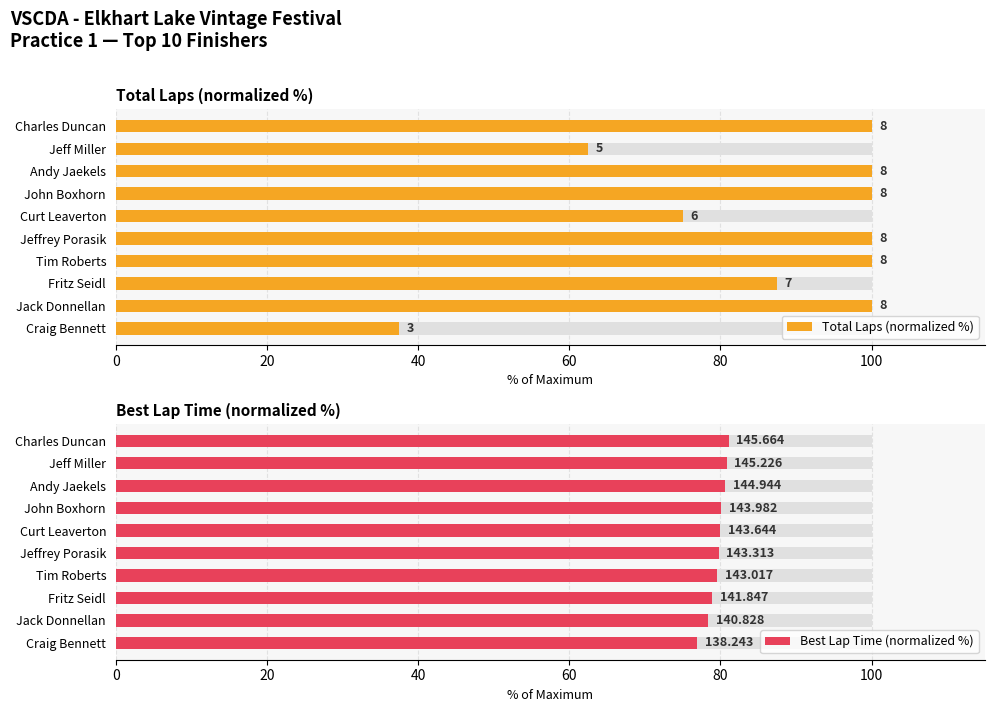

What value does the Total Laps (normalized %) series have at Charles Duncan?

100.0